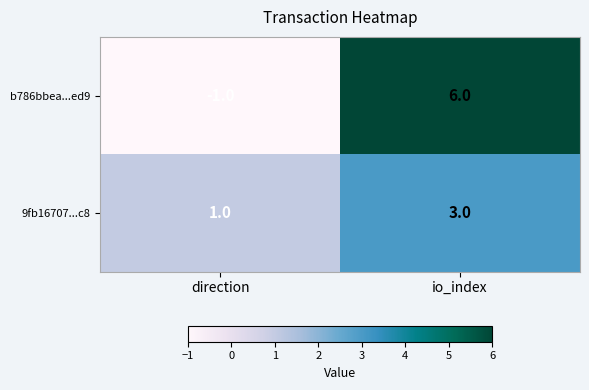

At which category does the chart reach its minimum across all series?

direction